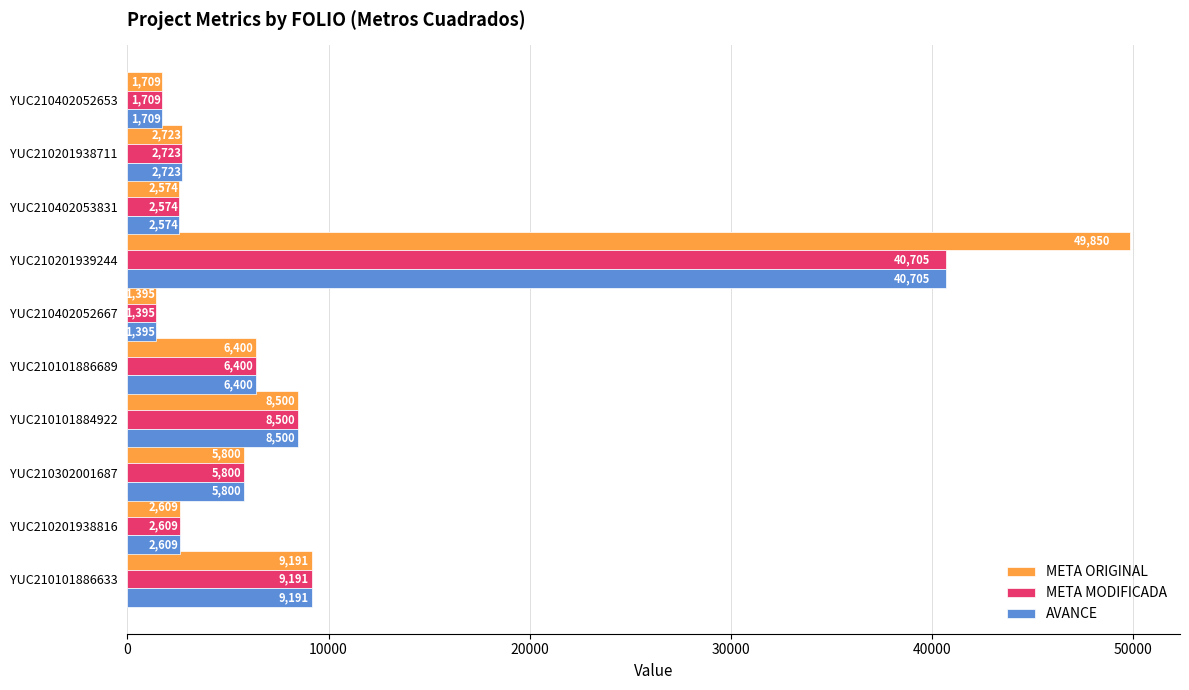

What is the sum of the META MODIFICADA values at YUC210101884922 and YUC210101886689?

14900.0